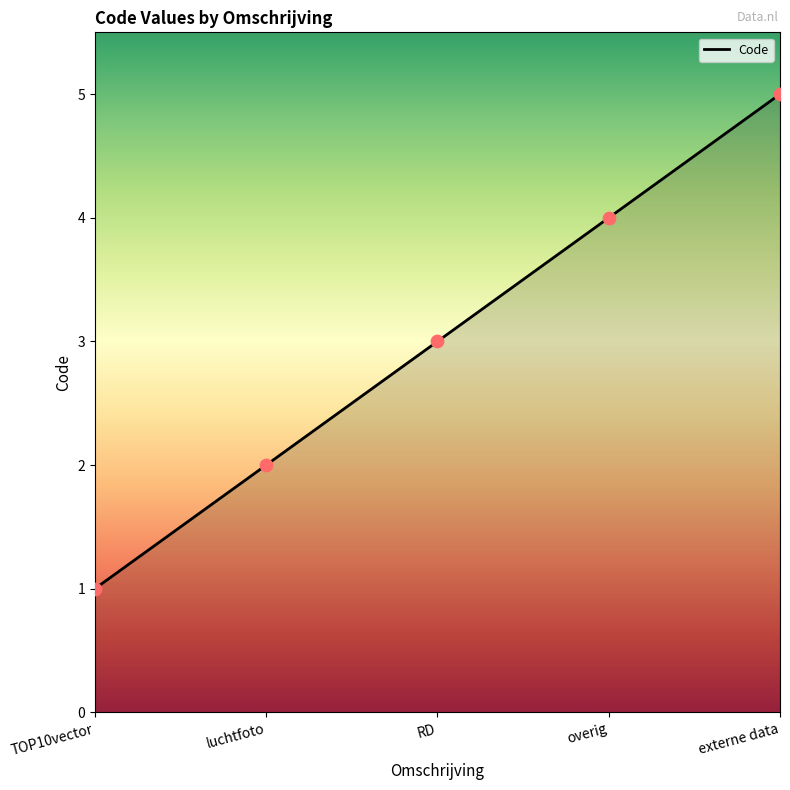

What is the ratio of the value at RD to the value at externe data?

0.6